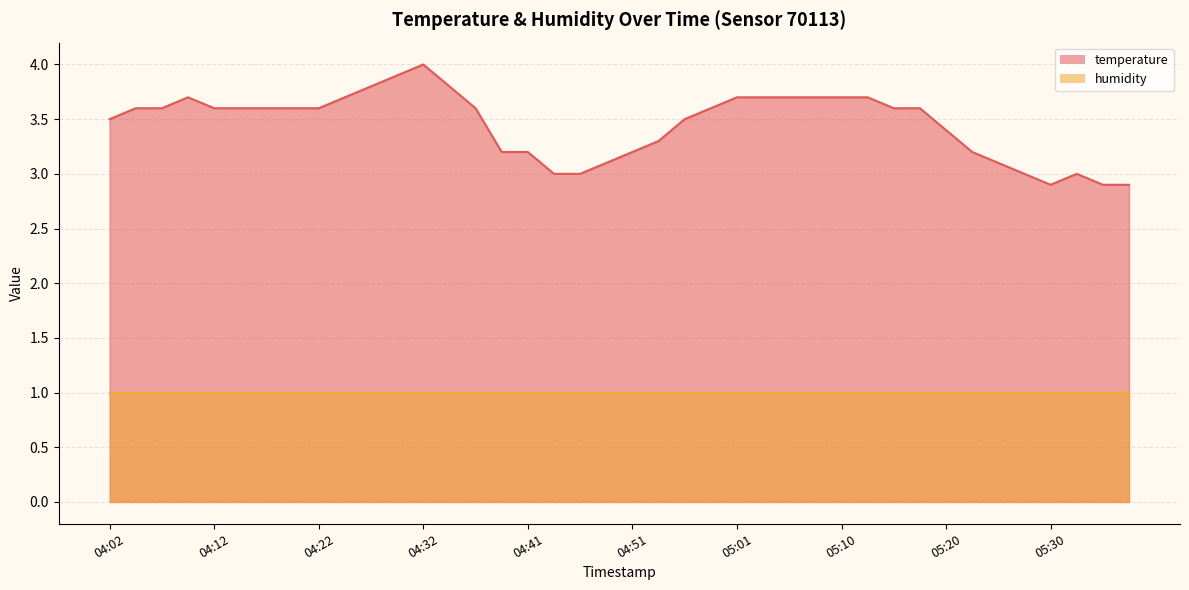

Does the chart display data point markers on the line(s)?

No